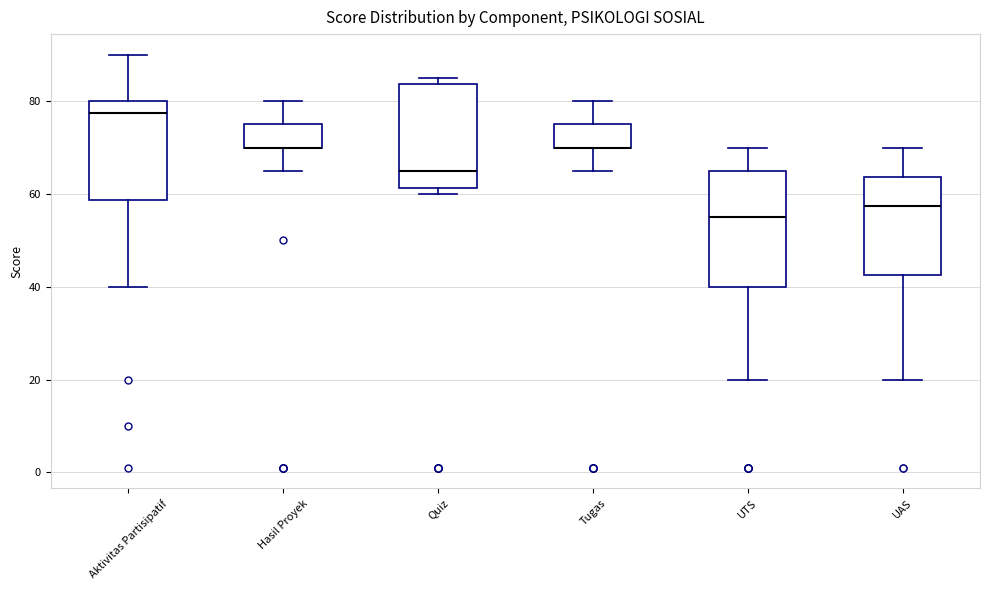

Reading left to right, transcribe this box plot: for each box, give where its median line is, the range the box spans, and where its two whiskers end, as read against the y-axis. The values are not printed on the chart, so give them approximately, as read against the axis.

Aktivitas Partisipatif: median 78, box 58 to 80, whiskers 40 to 90
Hasil Proyek: median 70 (drawn on the box's lower edge), box 70 to 76, whiskers 66 to 80
Quiz: median 66, box 62 to 84, whiskers 60 to 86
Tugas: median 70 (drawn on the box's lower edge), box 70 to 76, whiskers 66 to 80
UTS: median 56, box 40 to 66, whiskers 20 to 70
UAS: median 58, box 42 to 64, whiskers 20 to 70